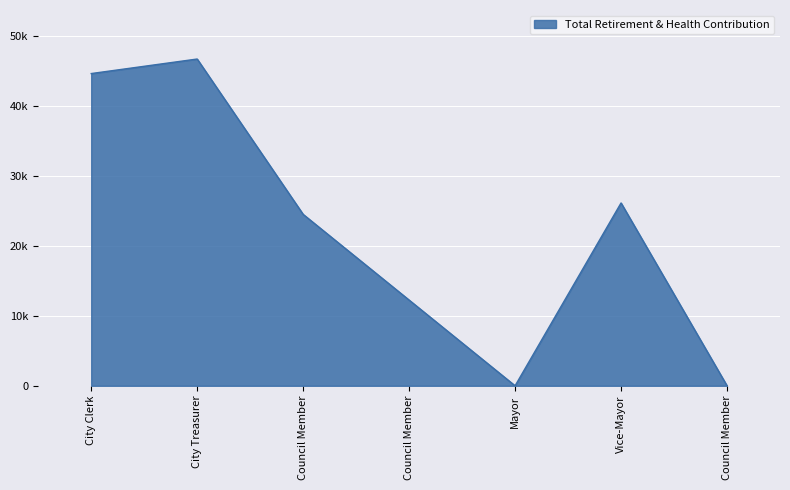

What is the label of the 6th point from the left?

Vice-Mayor